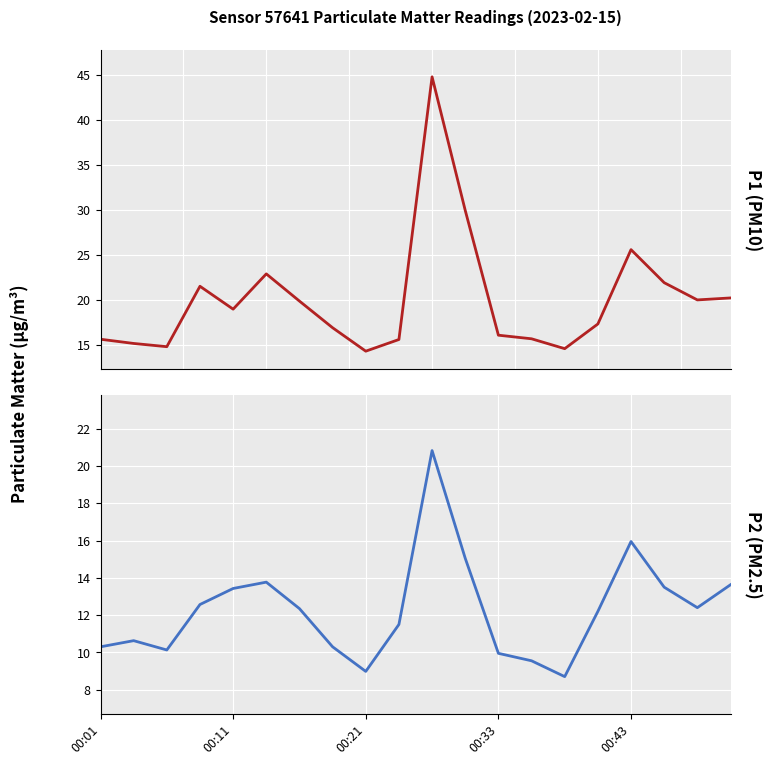

True or false: P1 (PM10) and P2 (PM2.5) intersect in this chart.

False